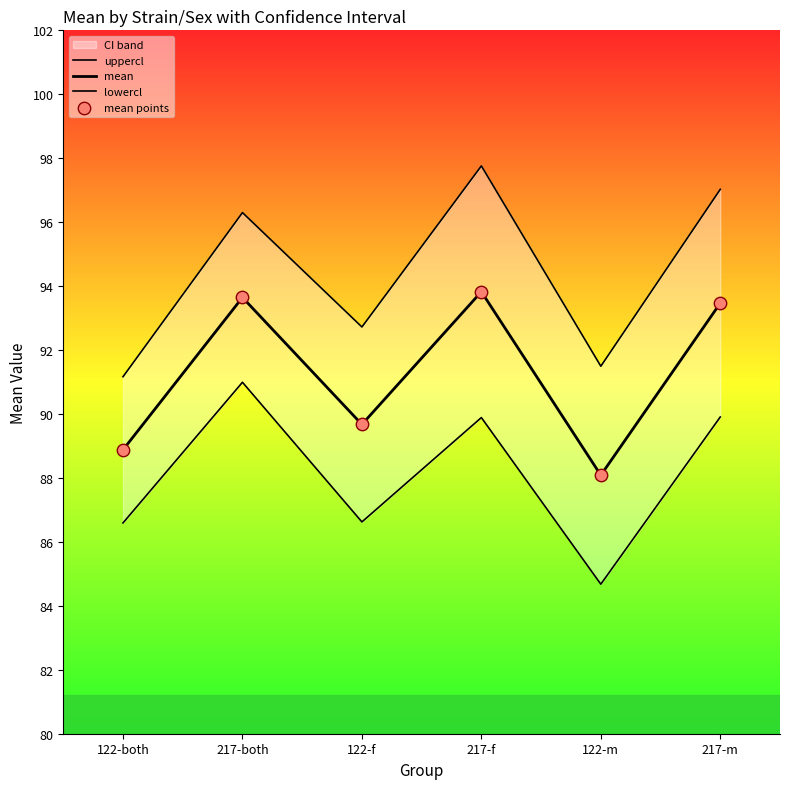

Which series reaches the maximum Y coordinate?

uppercl